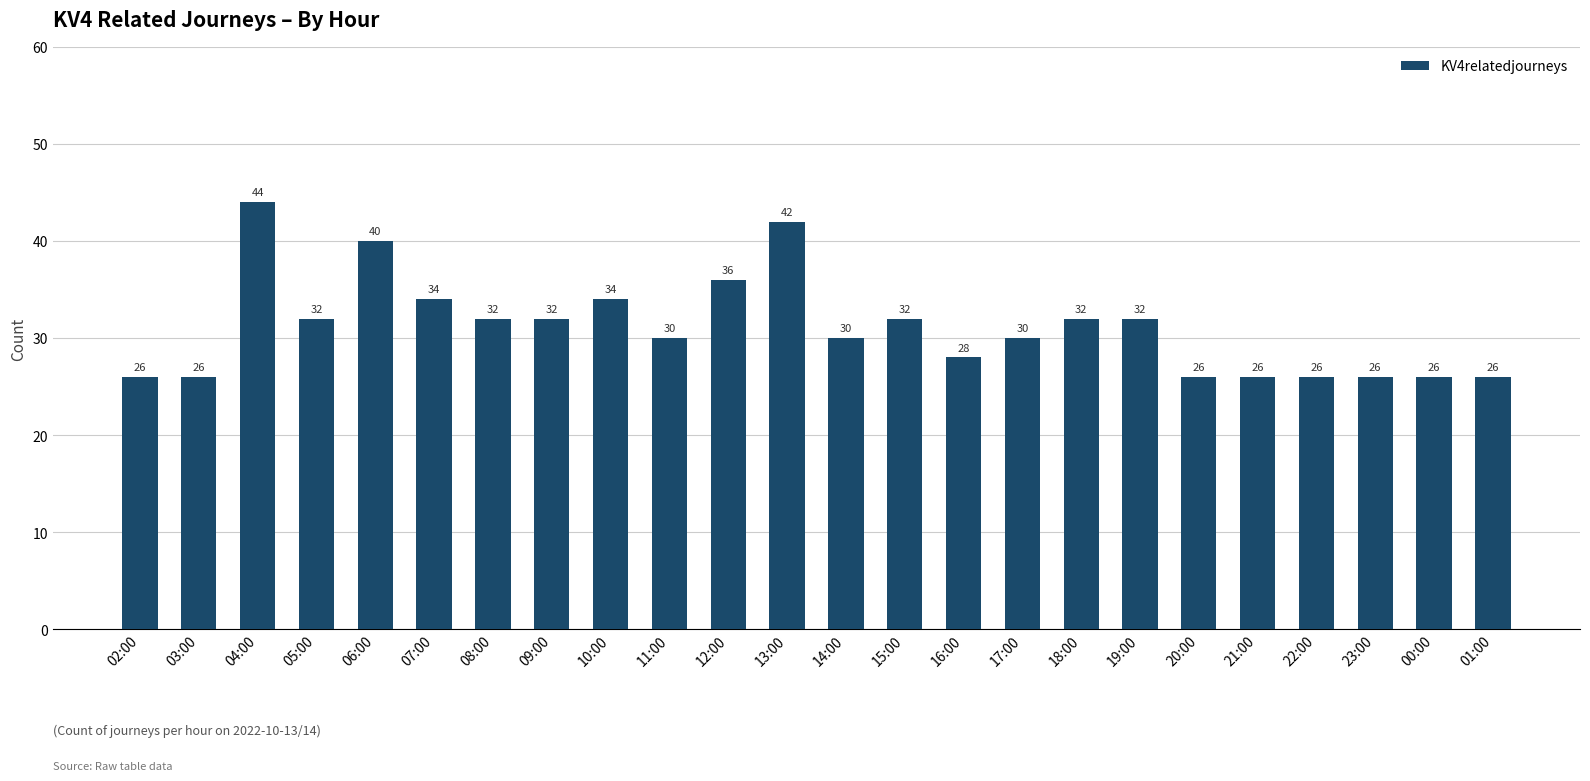

What is the maximum value shown in the chart?

44